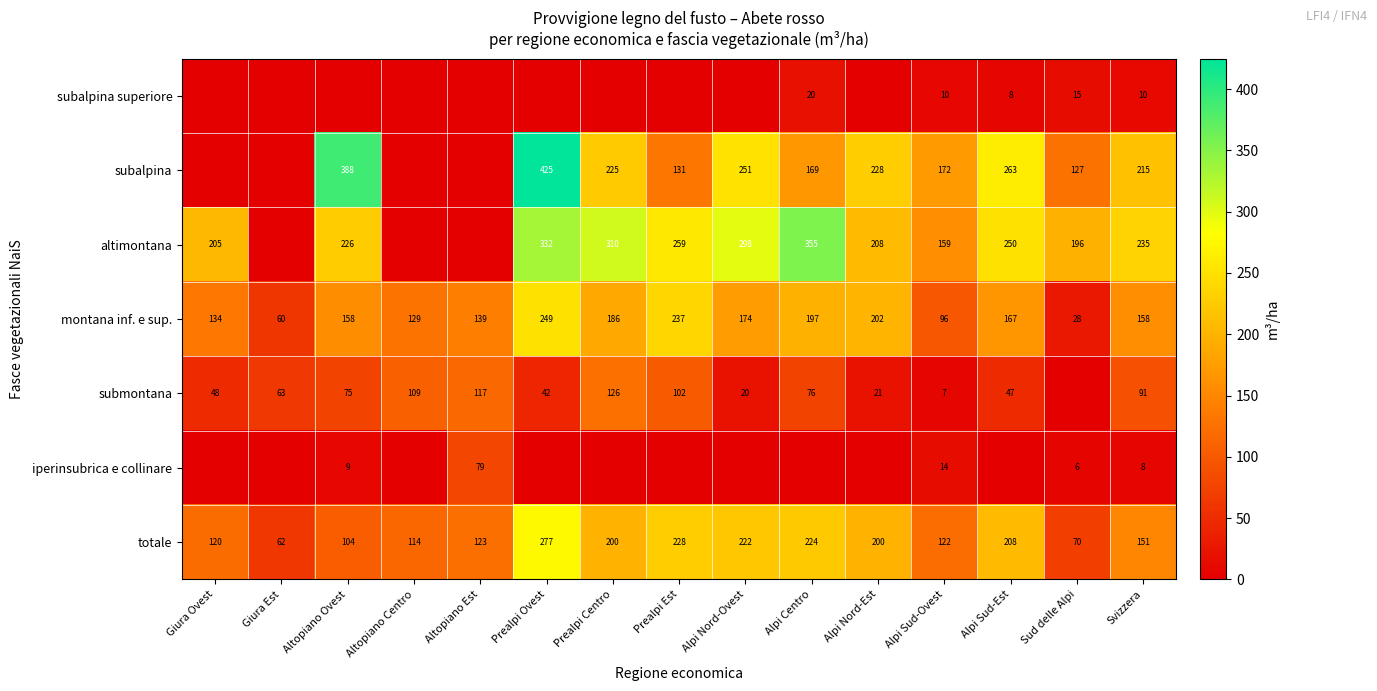

What is the sum of all totale values?

2425